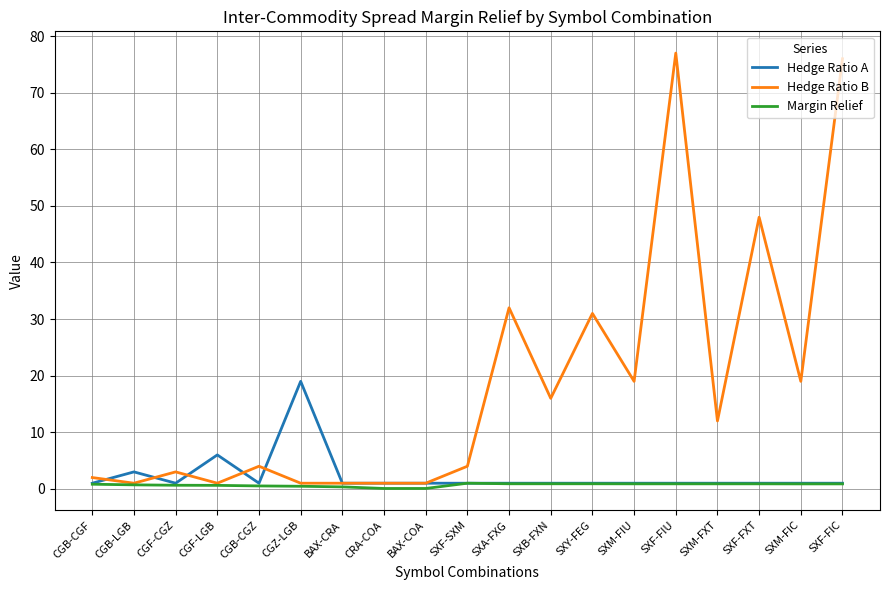

Which series has the widest spread of values?

Hedge Ratio B